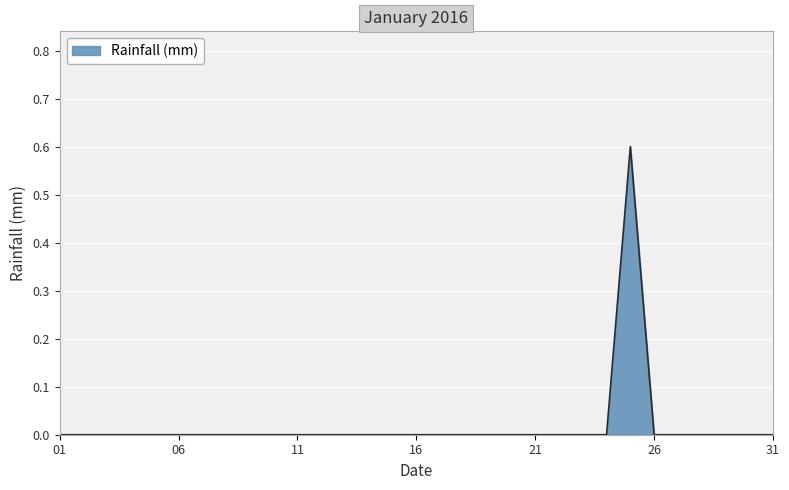

How many distinct data groups are displayed?

1